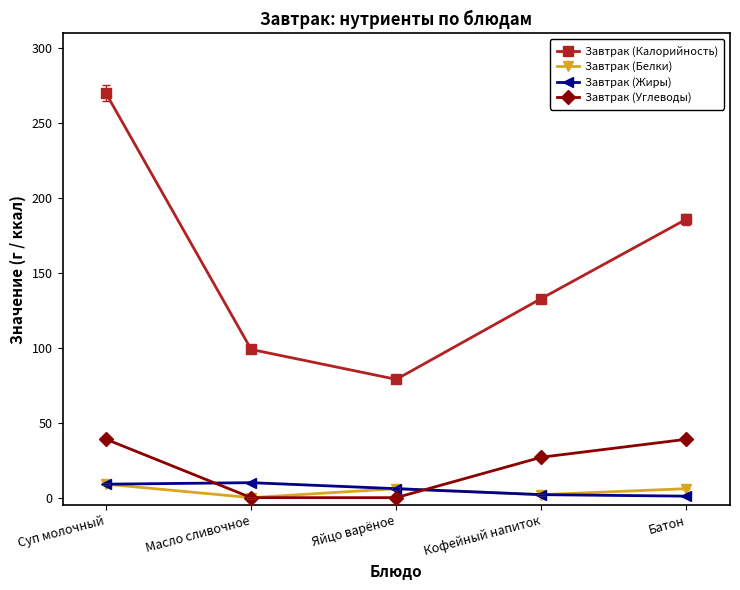

What is the label of the 2nd point from the left?

Масло сливочное